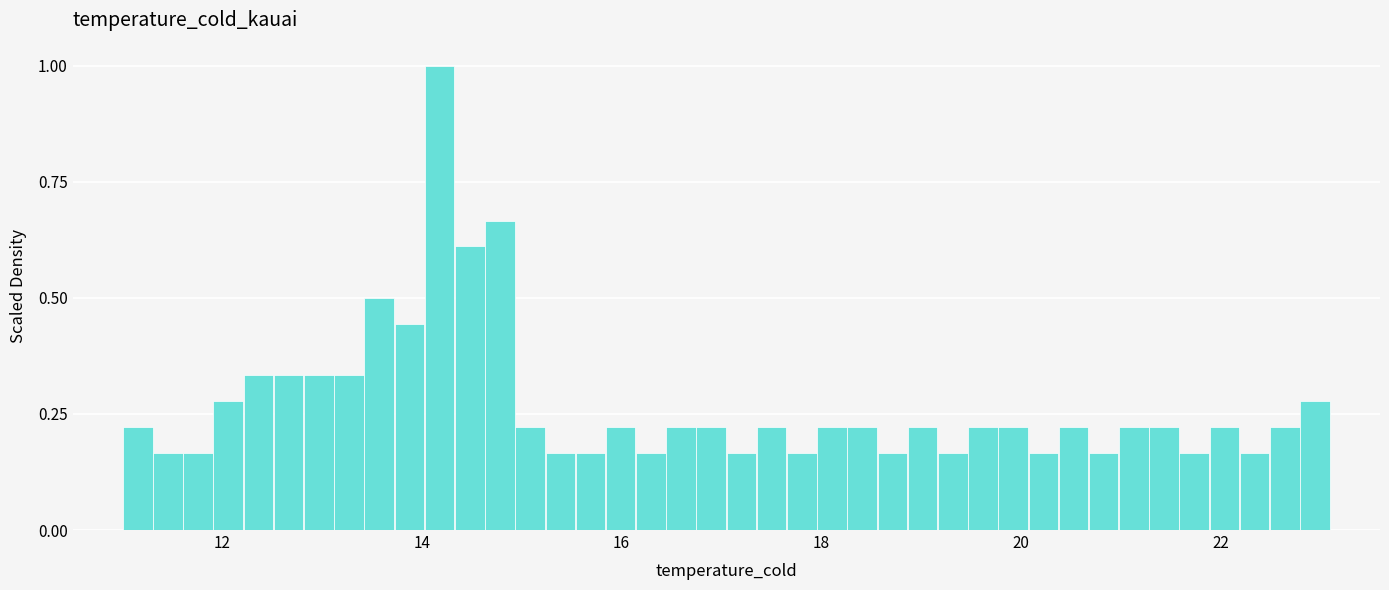

Around what value on the x-axis is the tallest bar? Give the approximate position of its centre, as read against the axis.

14.2